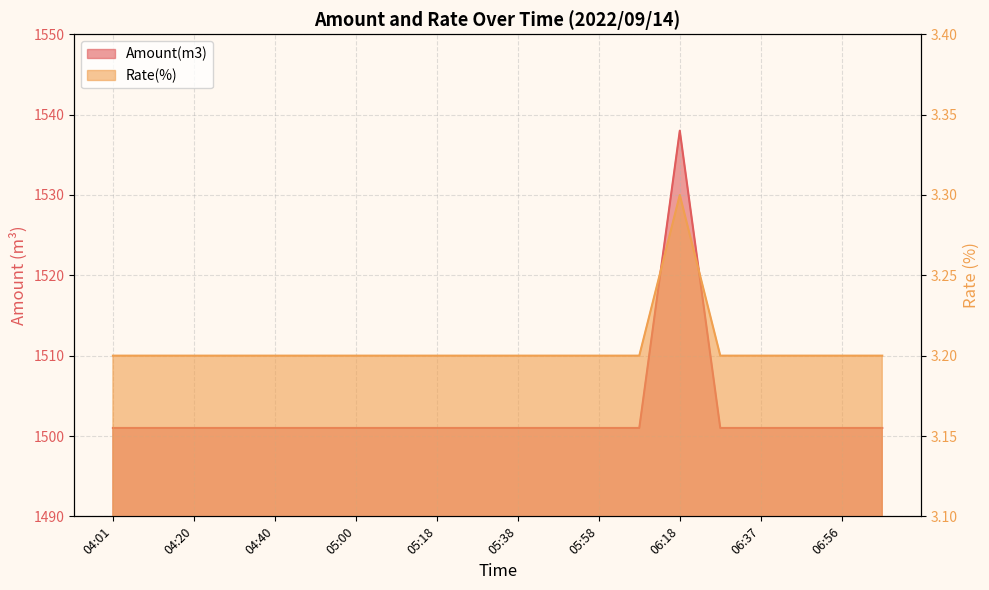

True or false: Amount(m3) and Rate(%) cross at least once.

False